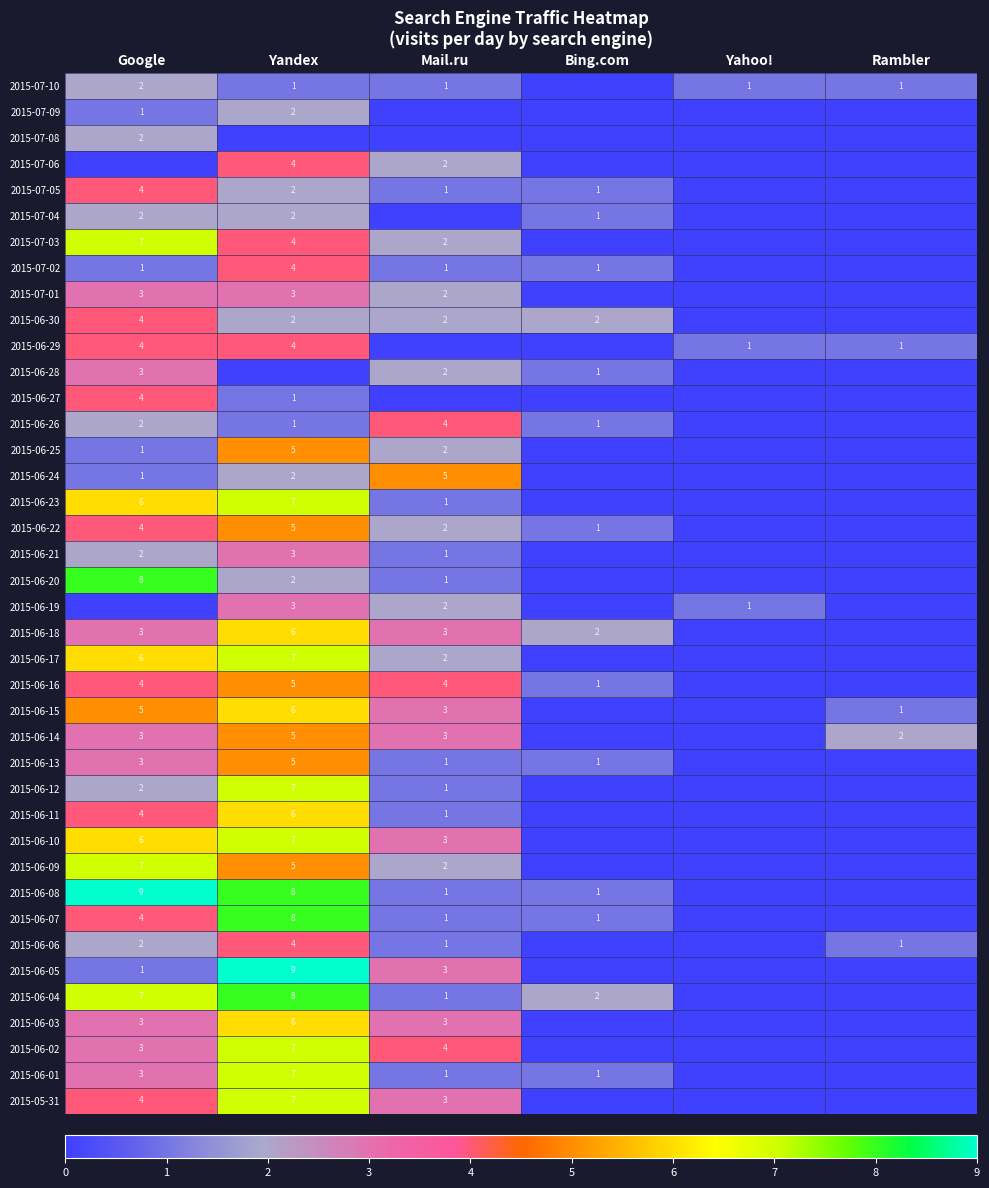

Is it true that 2015-06-22 equals 4 at Google?

True